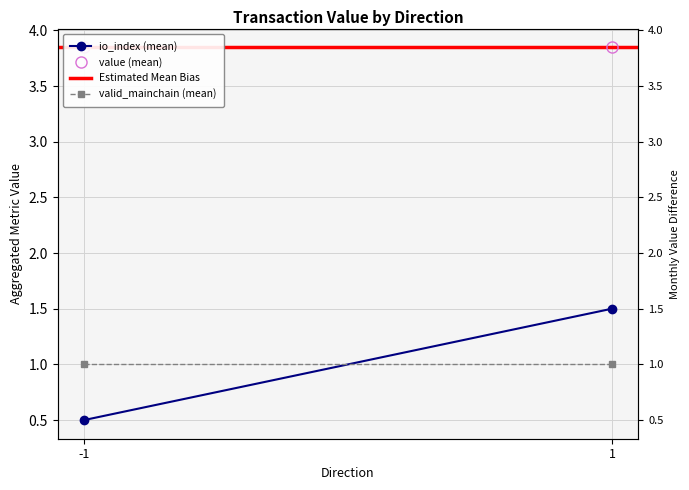

What is the difference between the io_index (mean) values at -1 and 1?

1.0